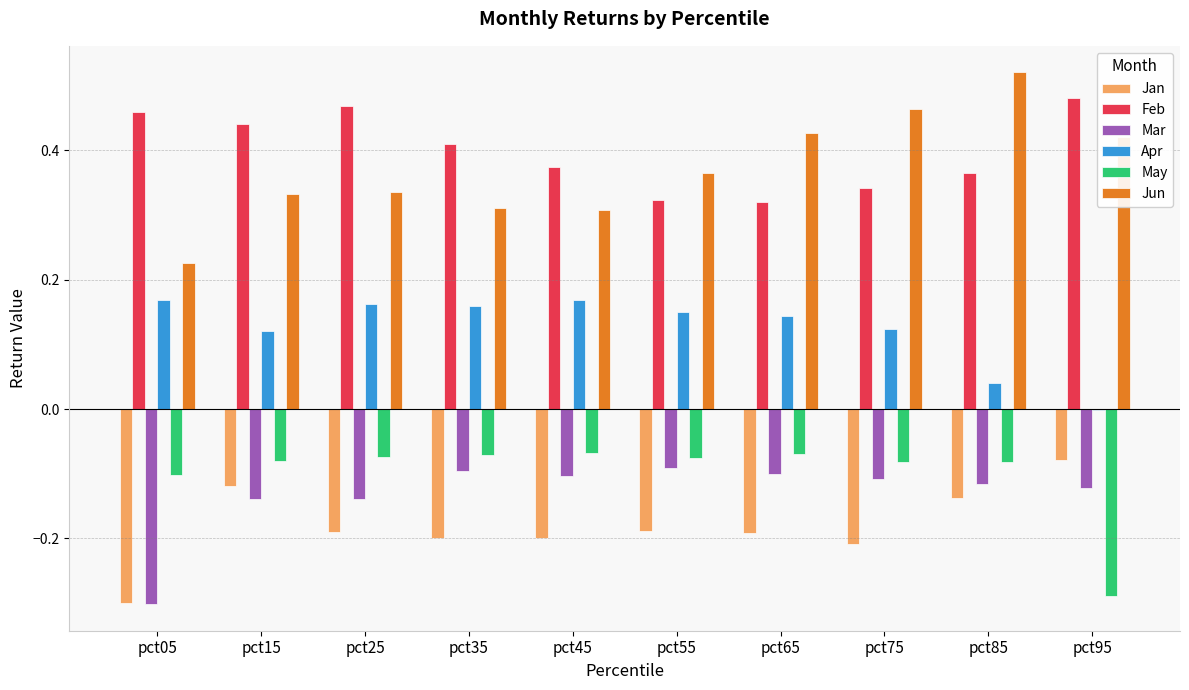

Is the value of Jun at pct85 greater than the value of Apr at pct55?

Yes